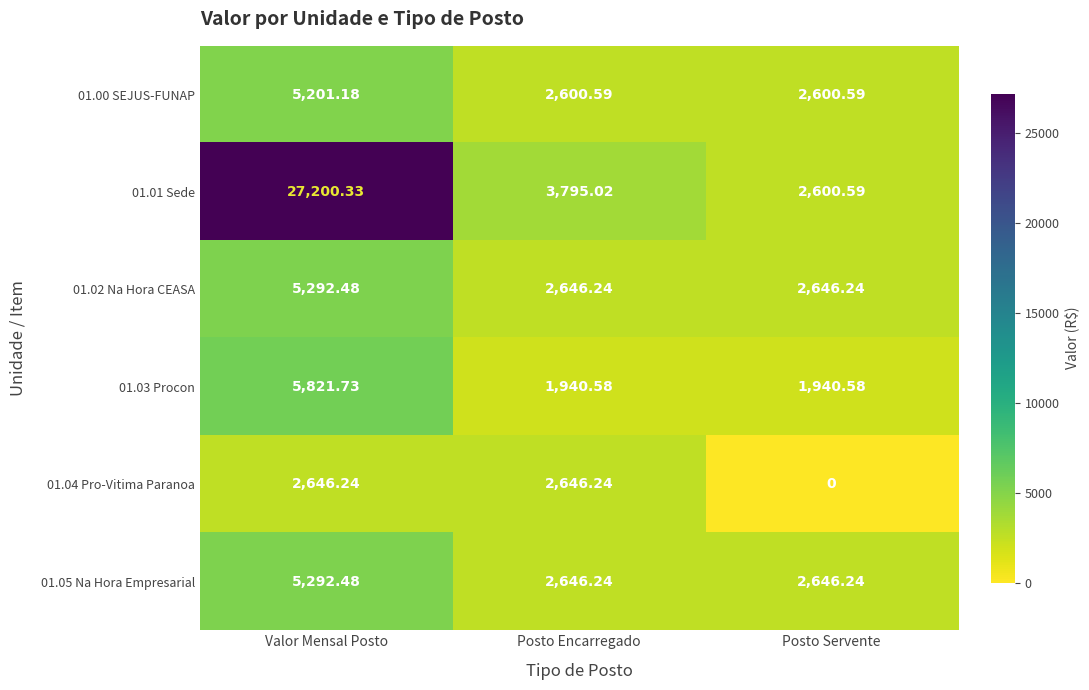

Is the value of 01.00 SEJUS-FUNAP at Valor Mensal Posto greater than the value of 01.02 Na Hora CEASA at Posto Encarregado?

Yes